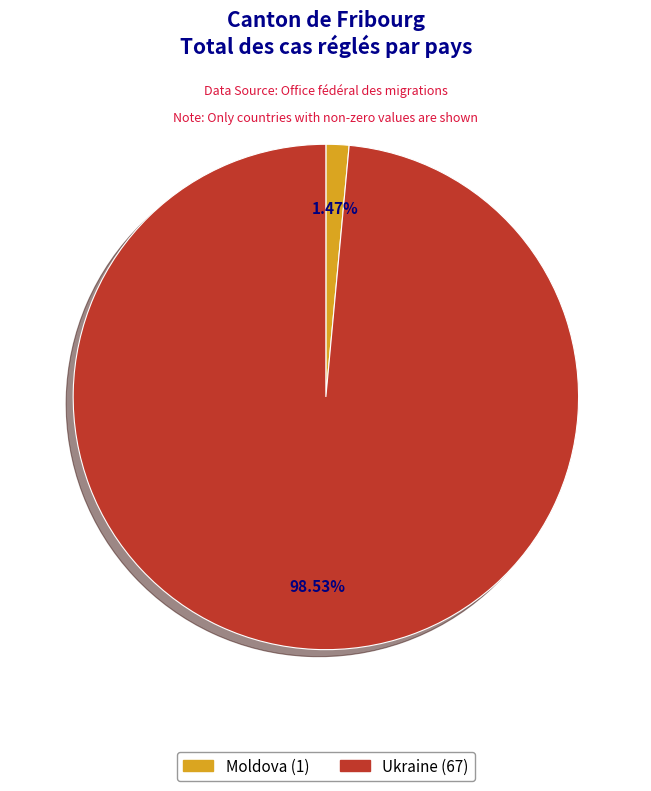

What percentage is NOT represented by Moldova?

98.5%